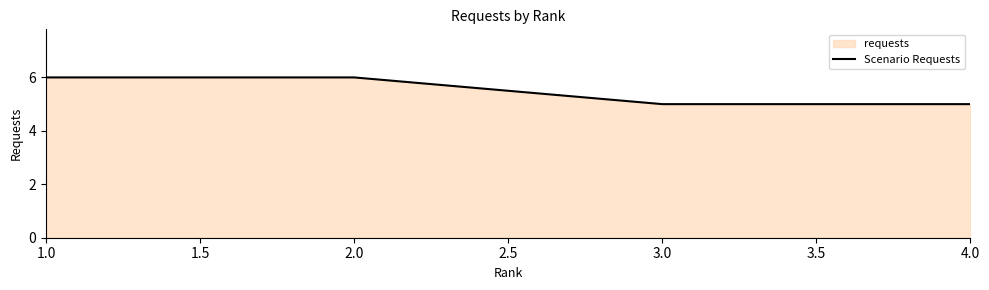

Which has a higher value, 3.0 or 1.0?

1.0